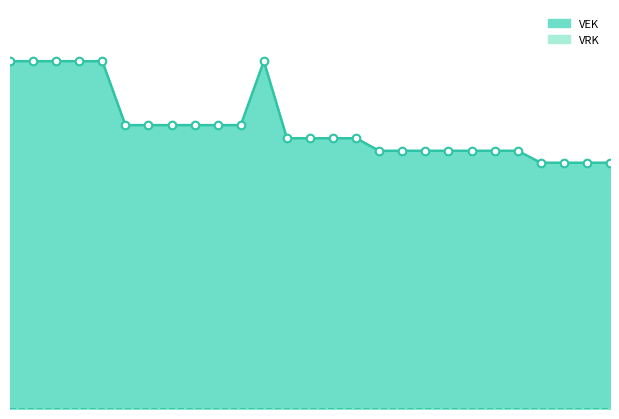

What is the ratio of the value at 2022 1ste aanpassing – ontwerp to the value at 2022 Opmaak - ontwerp?

1.0